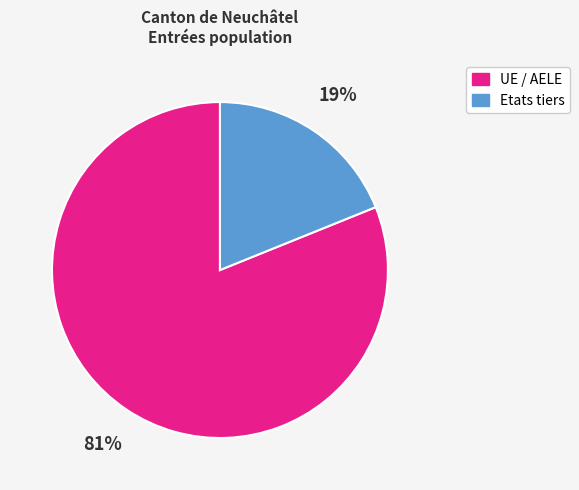

Approximately how many times larger is the value at UE / AELE compared to Etats tiers?

4.3